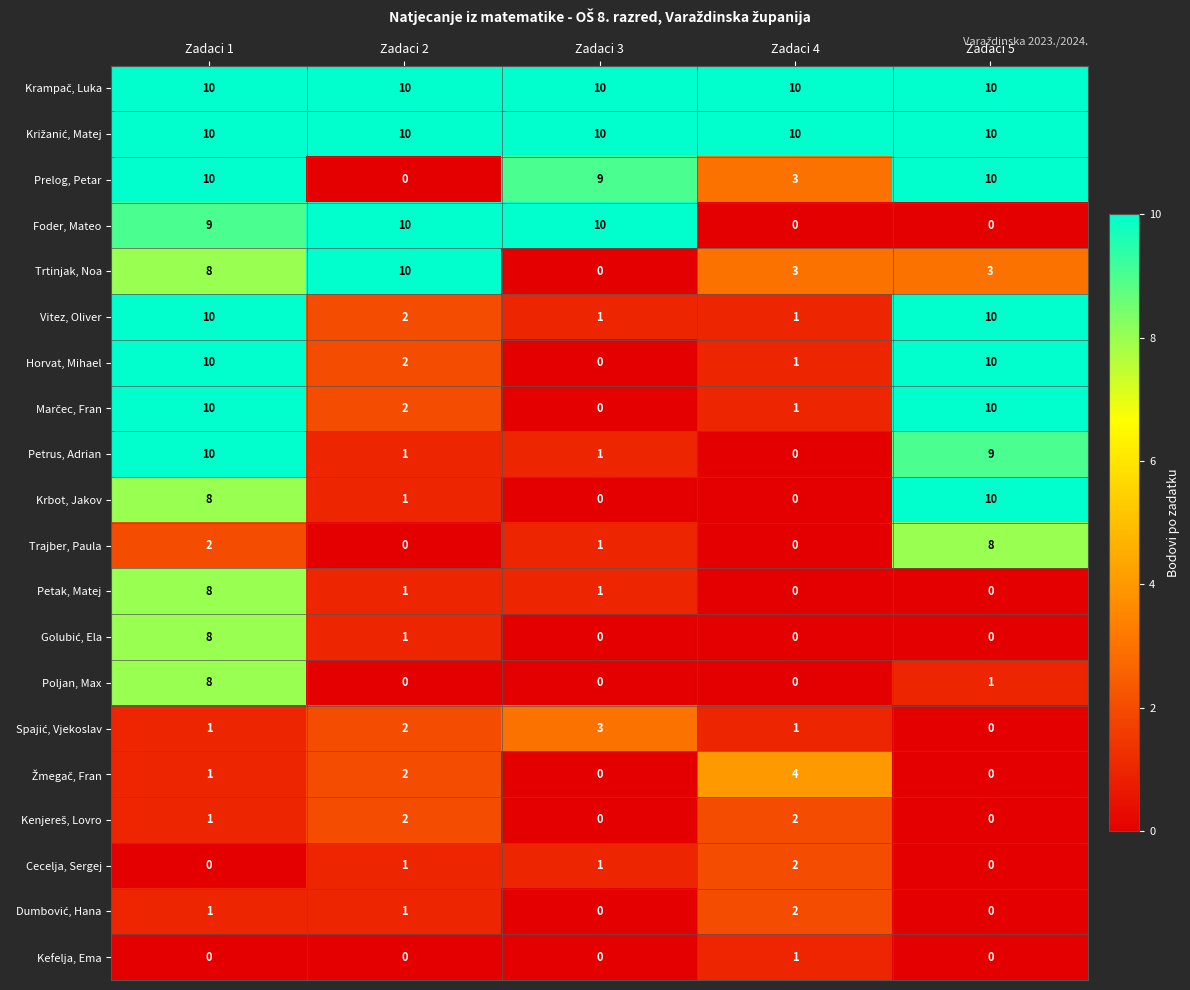

Count the number of data series in this chart.

20